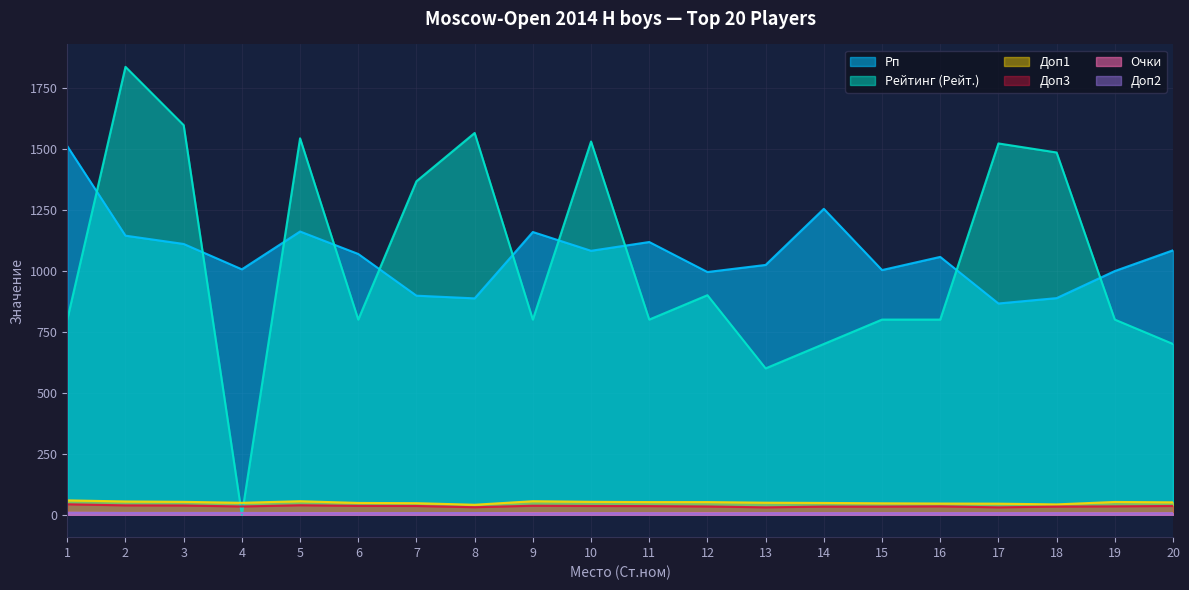

What is the minimum value for Очки?

6.0